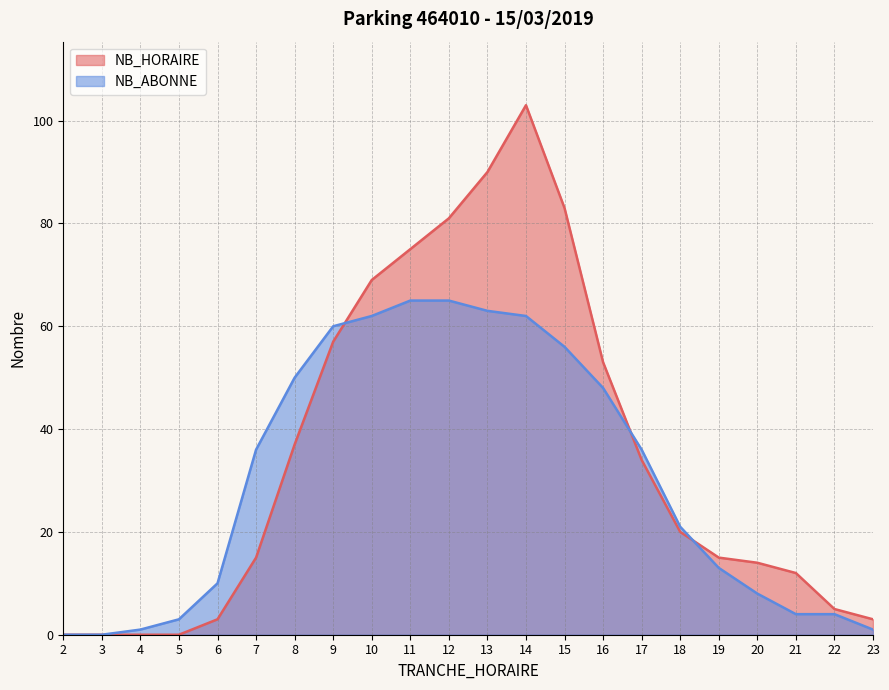

Between 20 and 22, which series saw the biggest shift?

NB_HORAIRE